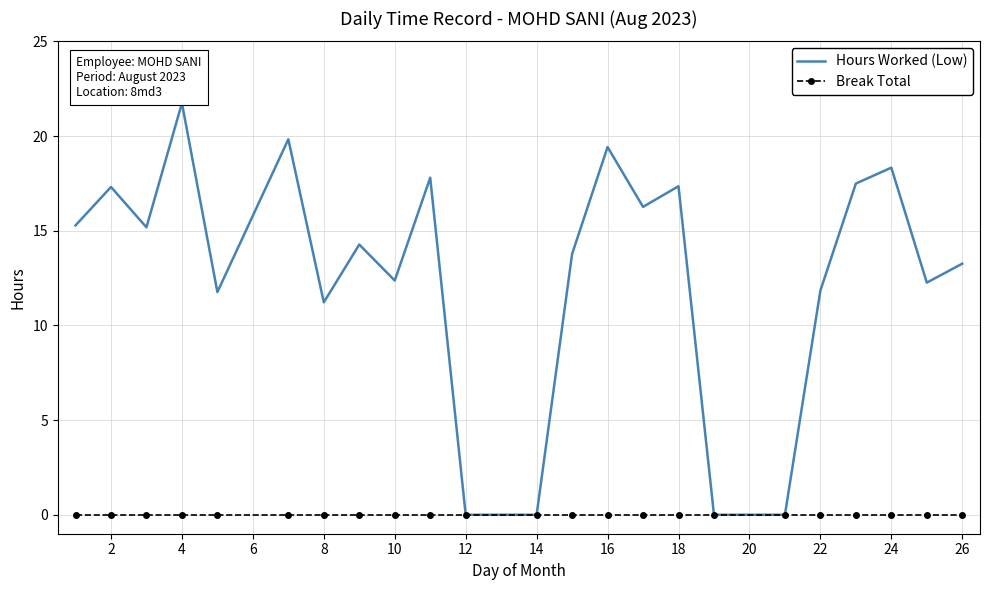

Which series has the largest range (max minus min)?

Hours Worked (Low)